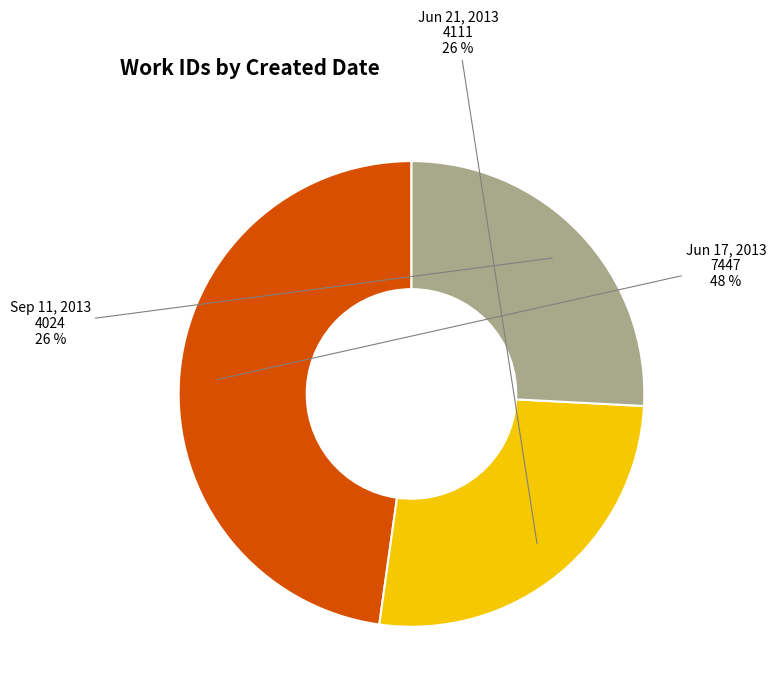

Between Jun 17, 2013 and Sep 11, 2013, which is larger?

Jun 17, 2013